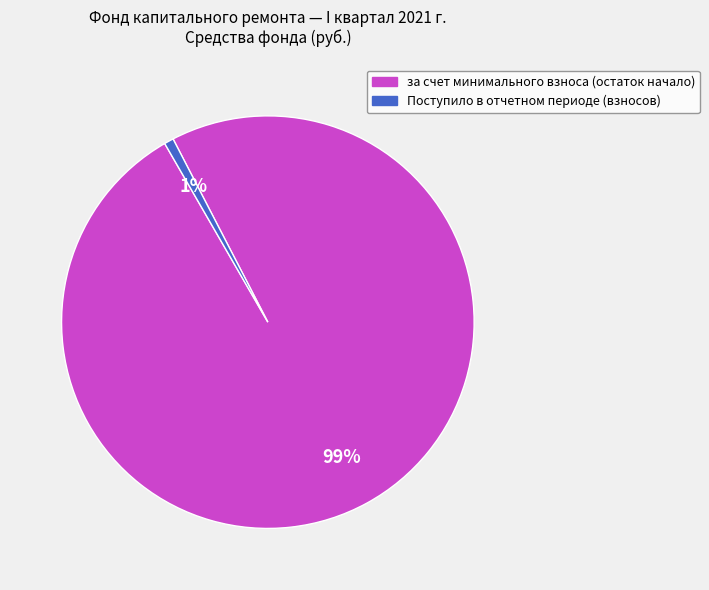

To the nearest percent, what is the average slice percentage?

50%